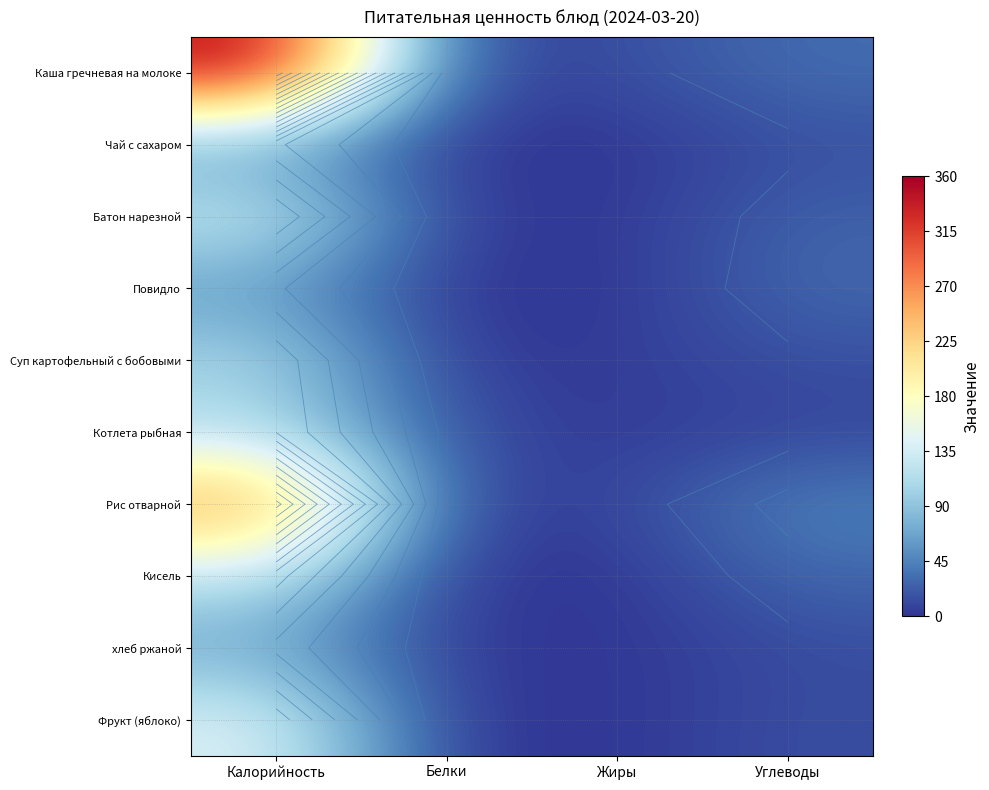

What value does the Батон нарезной series have at Жиры?

1.4